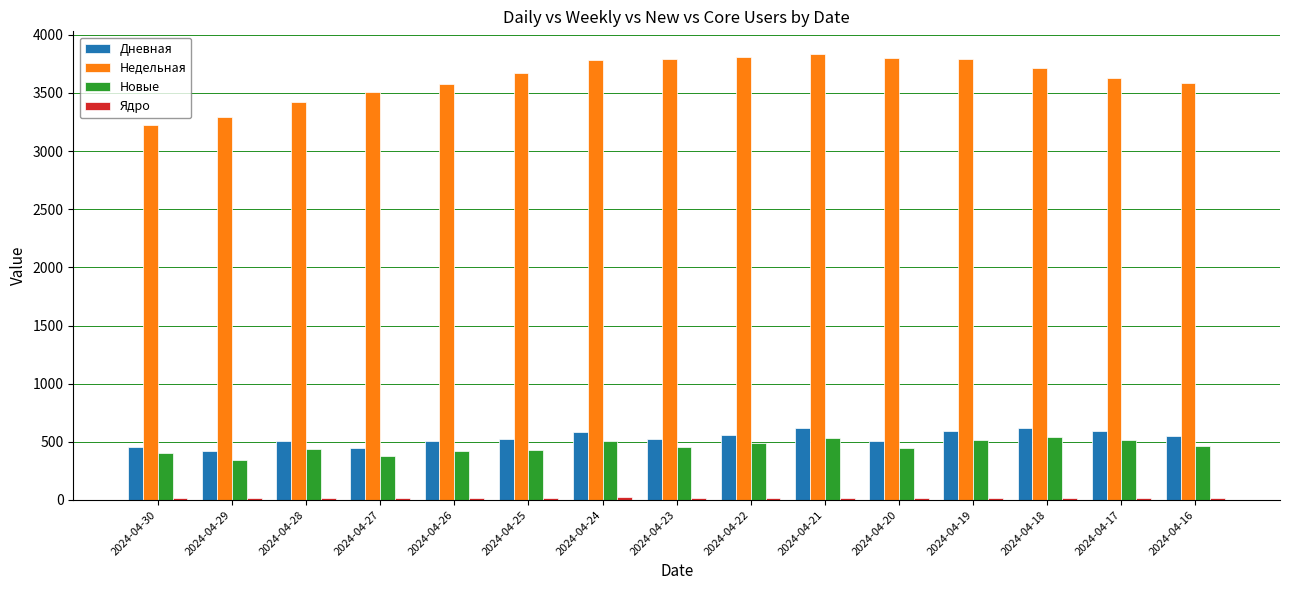

The value of Новые at 2024-04-20 is 448. True or false?

True